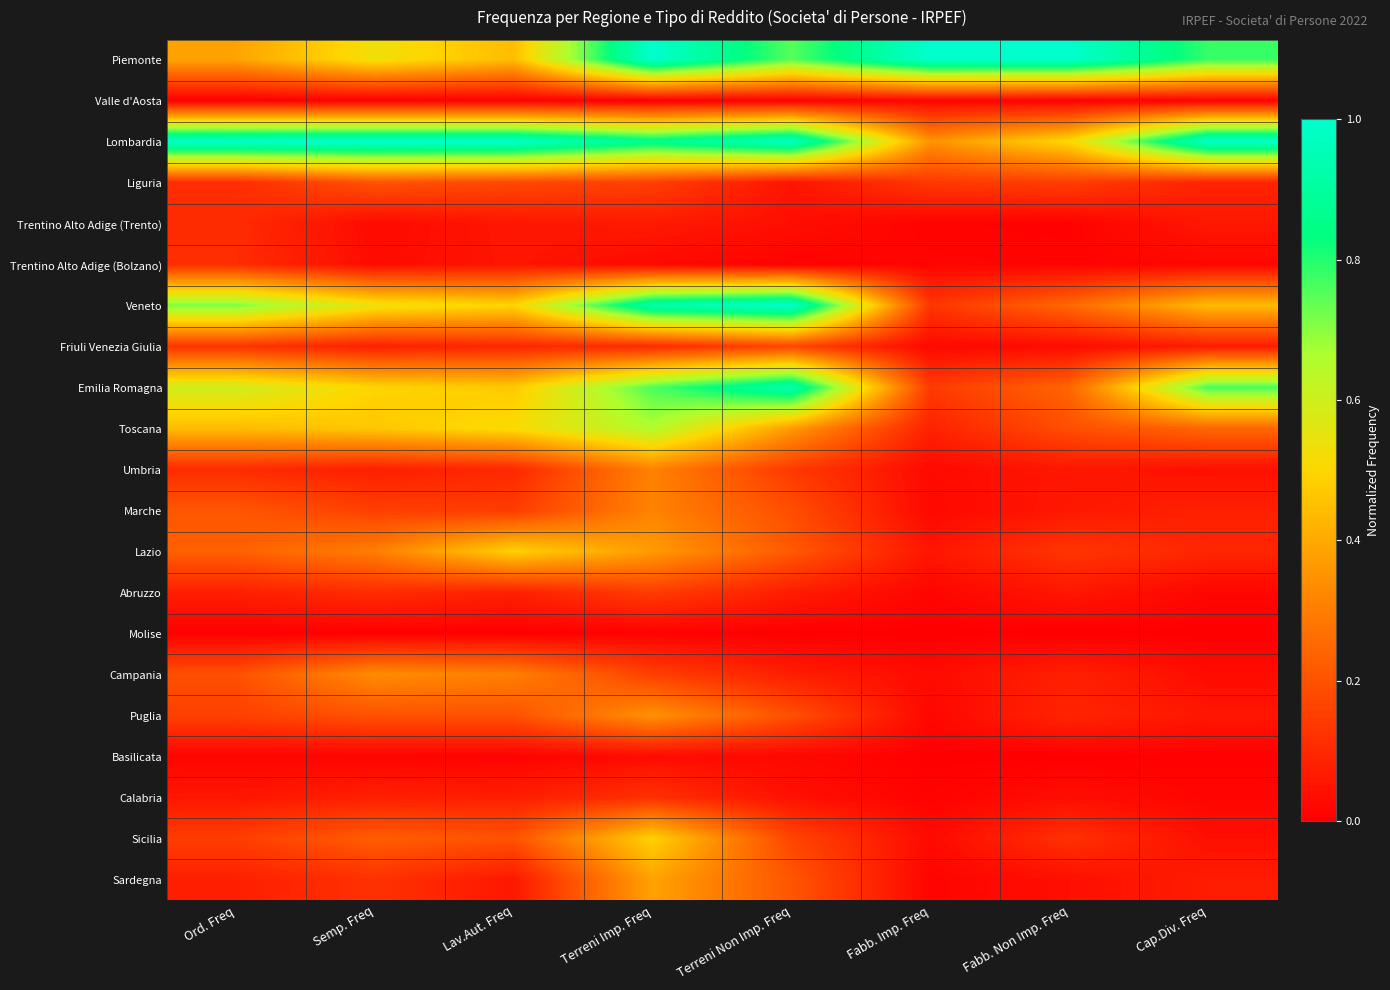

How many series are shown in this chart?

21